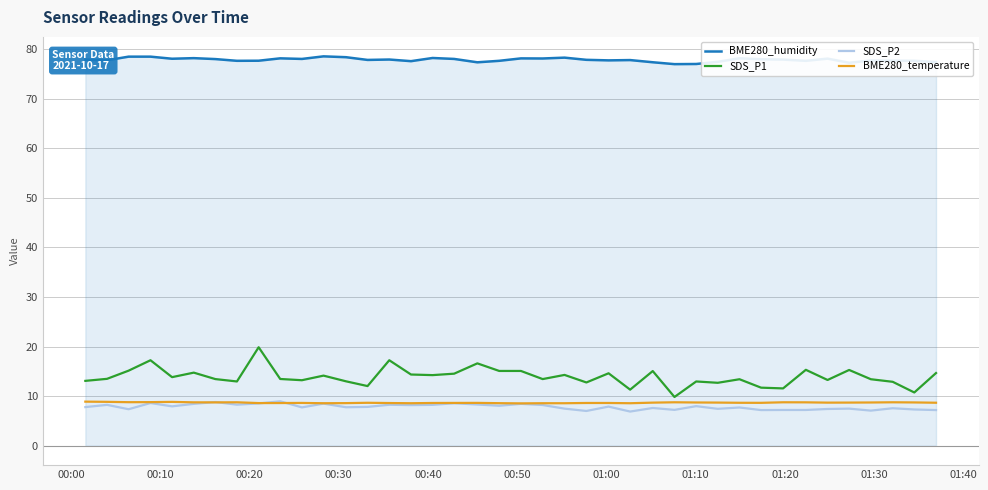

What is the sum of all SDS_P1 values?

555.5